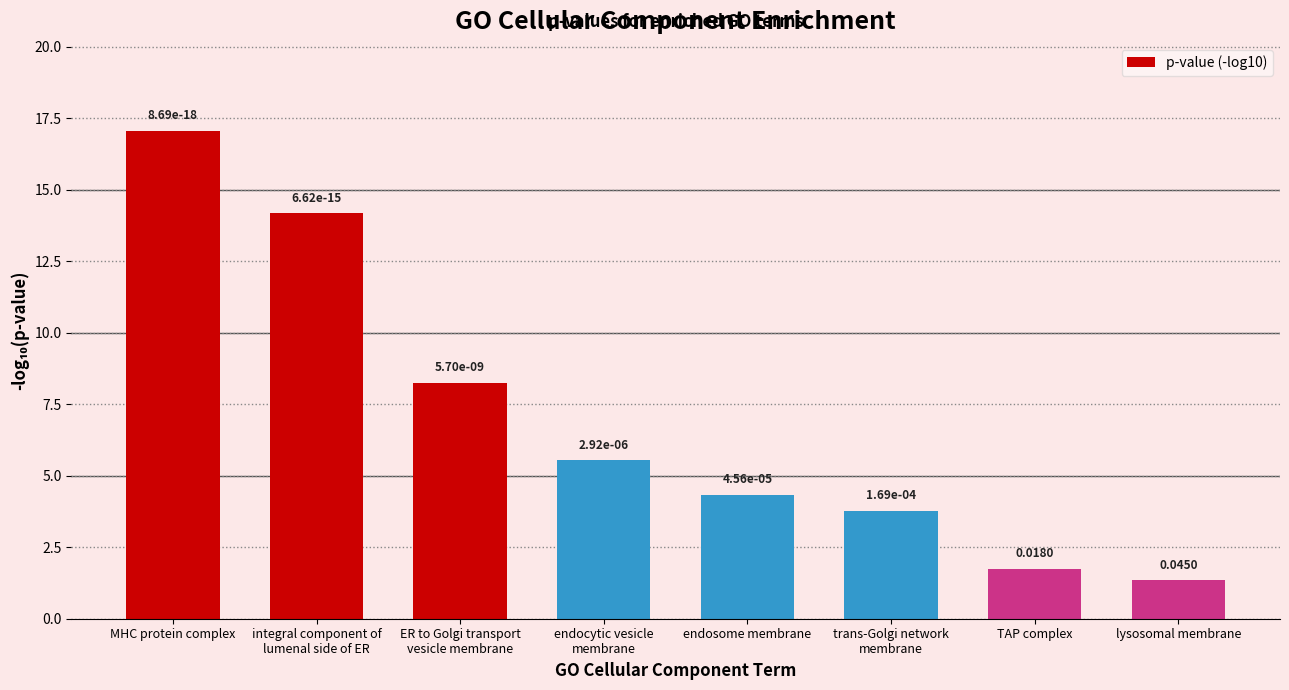

Reading right to left, list all the values displayed in this chart.

1.3	1.7	3.8	4.3	5.5	8.2	14.2	17.1